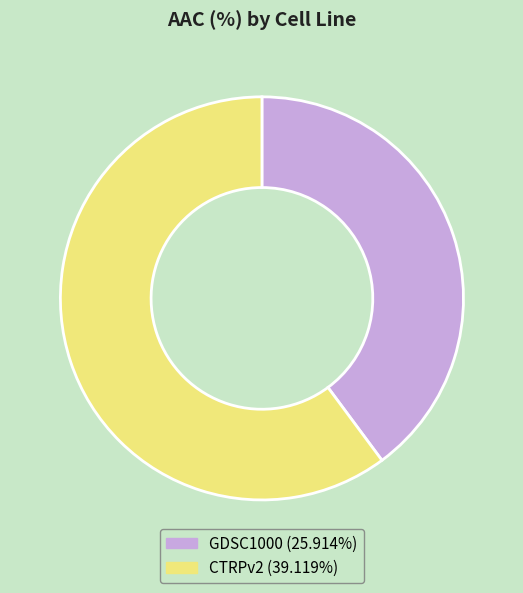

What is the largest slice in the pie chart?

CTRPv2